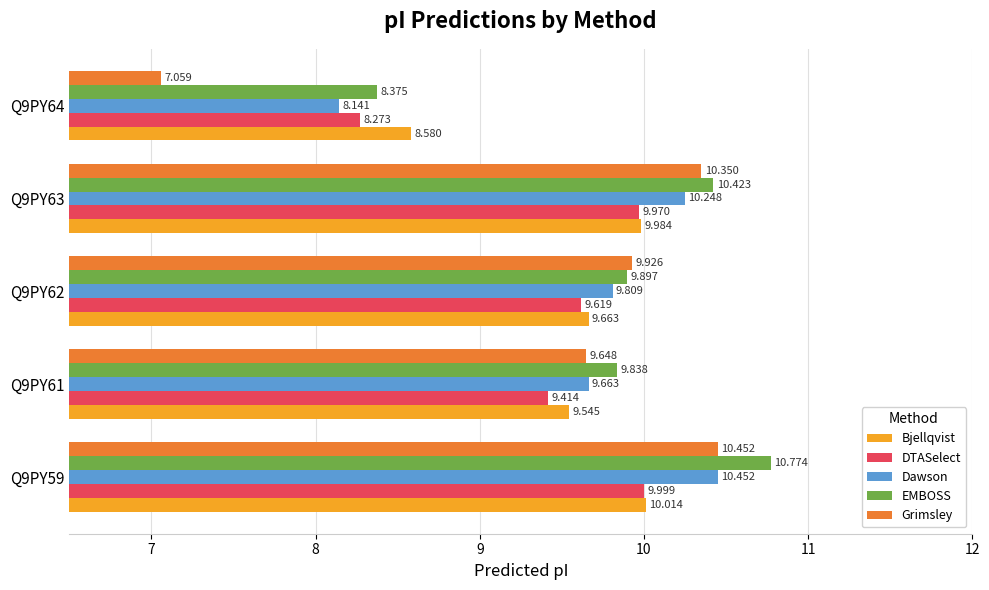

What are all the series names shown in the legend?

Bjellqvist, DTASelect, Dawson, EMBOSS, Grimsley